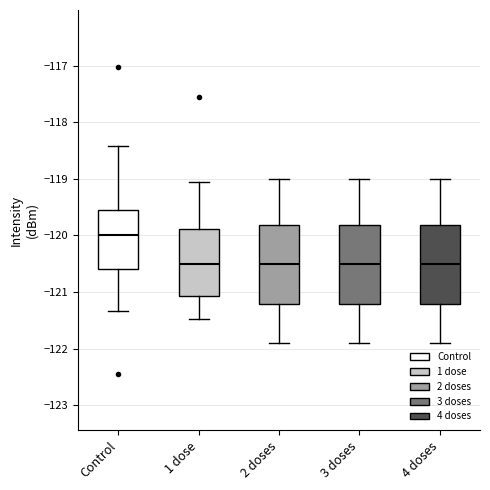

Which box's median line is the highest?

Control